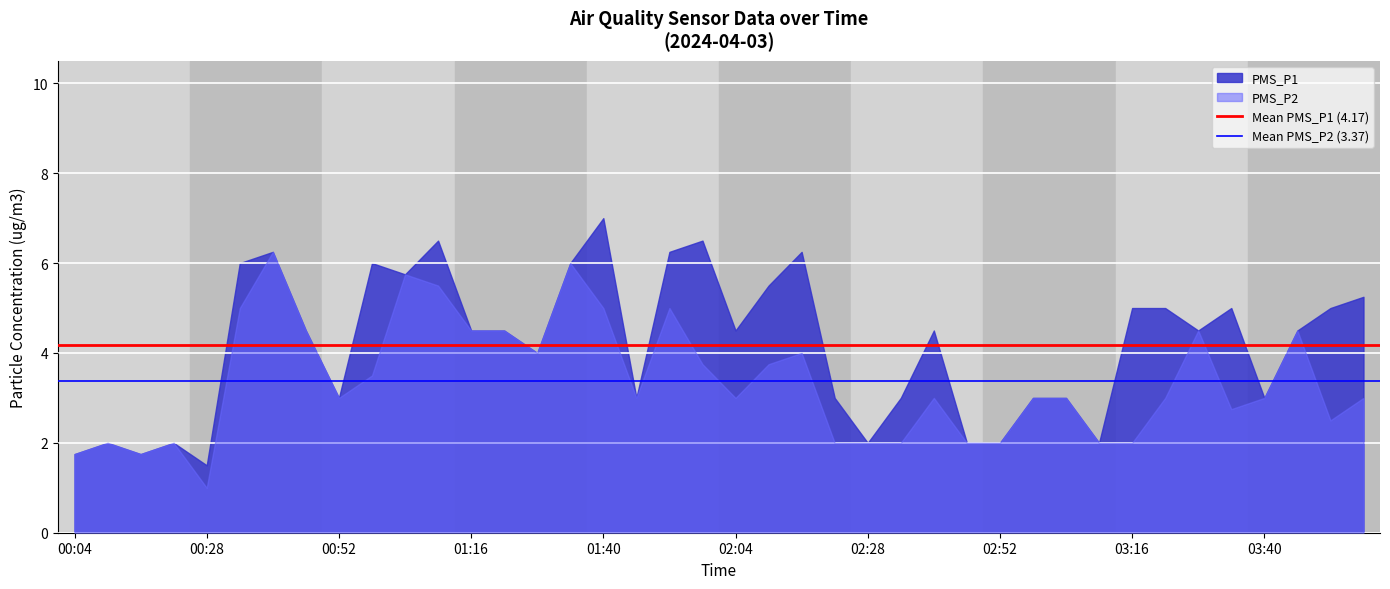

Rank the series by their maximum value, from highest to lowest.

PMS_P1, PMS_P2